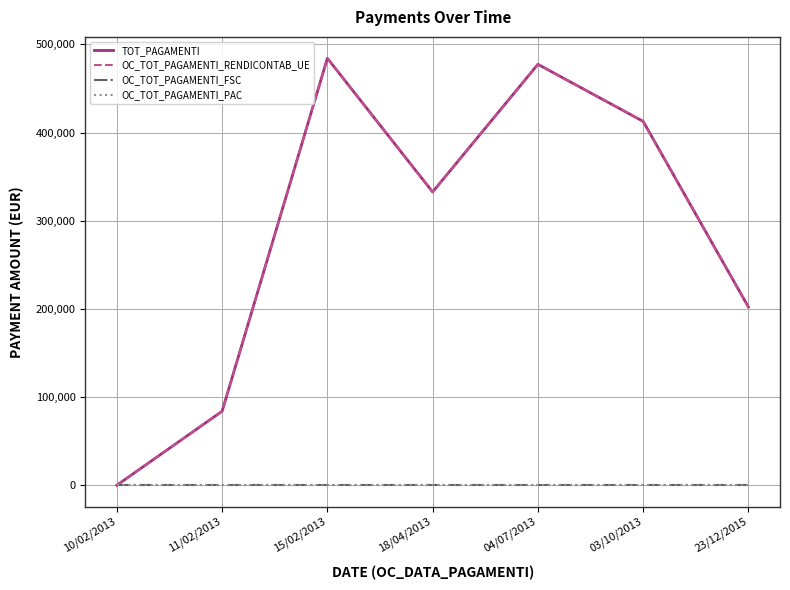

True or false: OC_TOT_PAGAMENTI_FSC and TOT_PAGAMENTI cross at least once.

False